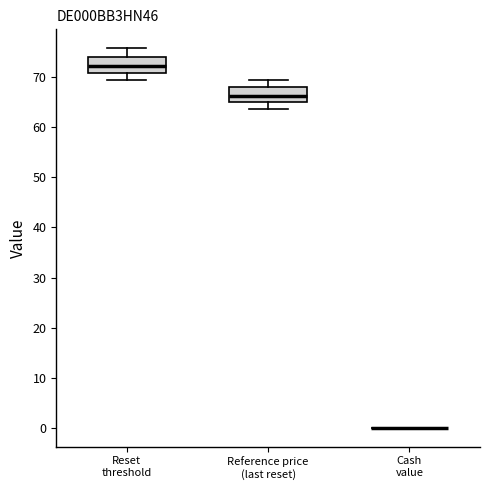

Where does the lower whisker of the box for Reset threshold end on the y-axis? The values are not printed on the chart, so give them approximately, as read against the axis.

69